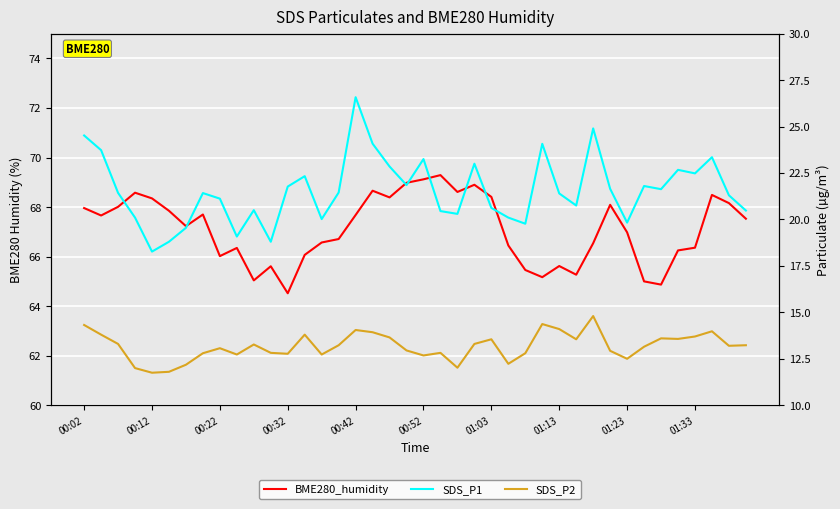

True or false: SDS_P1 and SDS_P2 intersect in this chart.

False